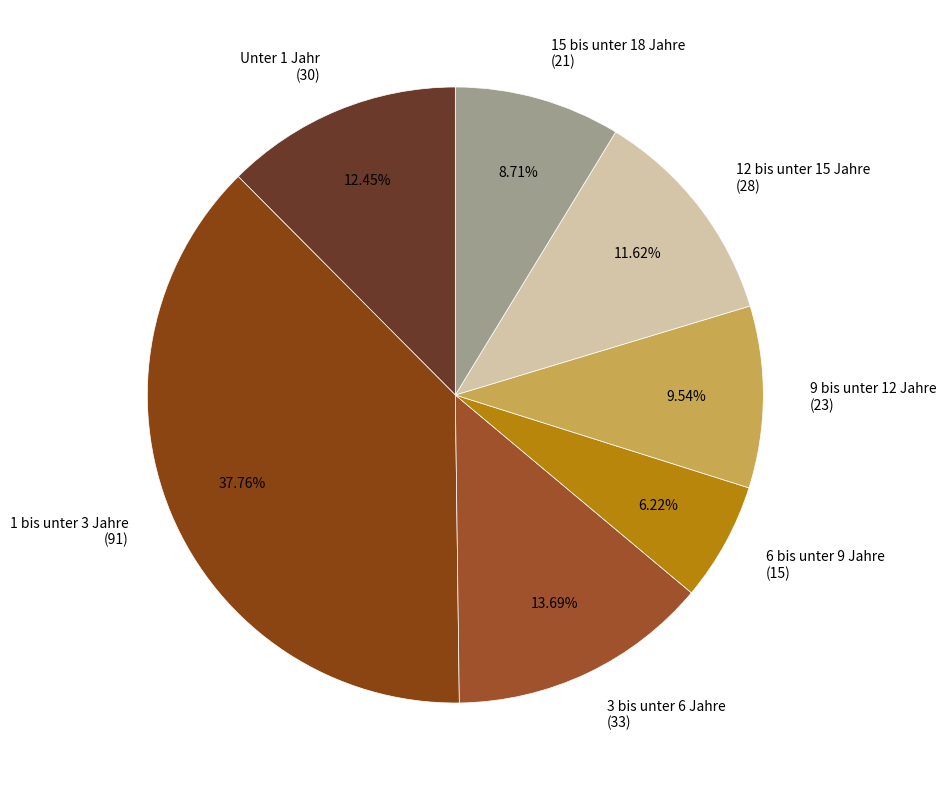

Rank the categories by value from lowest to highest.

6 bis unter 9 Jahre (15), 15 bis unter 18 Jahre (21), 9 bis unter 12 Jahre (23), 12 bis unter 15 Jahre (28), Unter 1 Jahr (30), 3 bis unter 6 Jahre (33), 1 bis unter 3 Jahre (91)